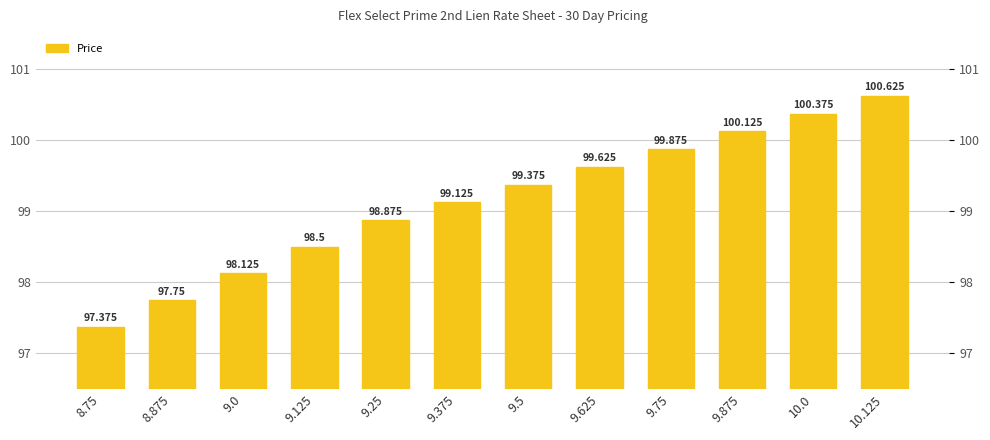

What is the label of the 5th bar from the right?

9.625